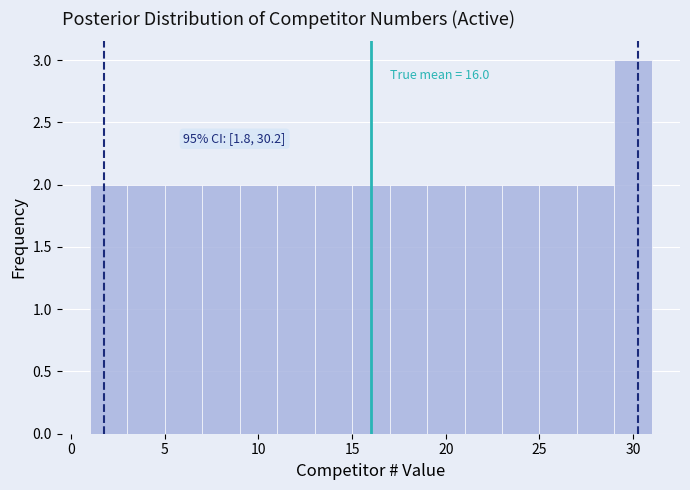

Over which range of the x-axis is the bar tallest?

29 to 31